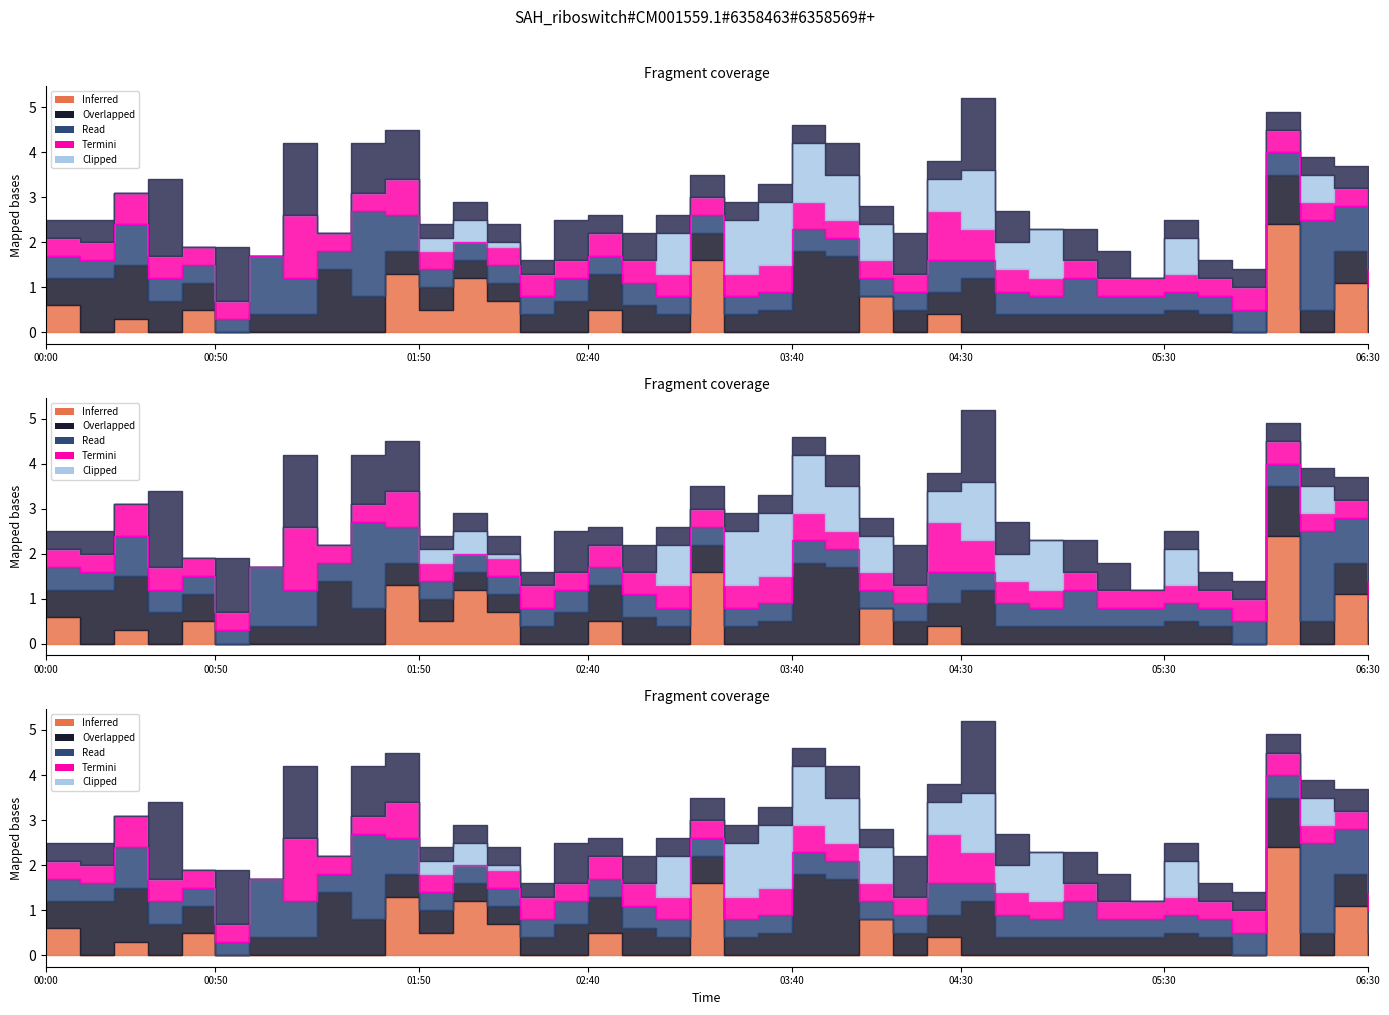

Approximately how many times larger is the value at 00:50 compared to 37?

0.6